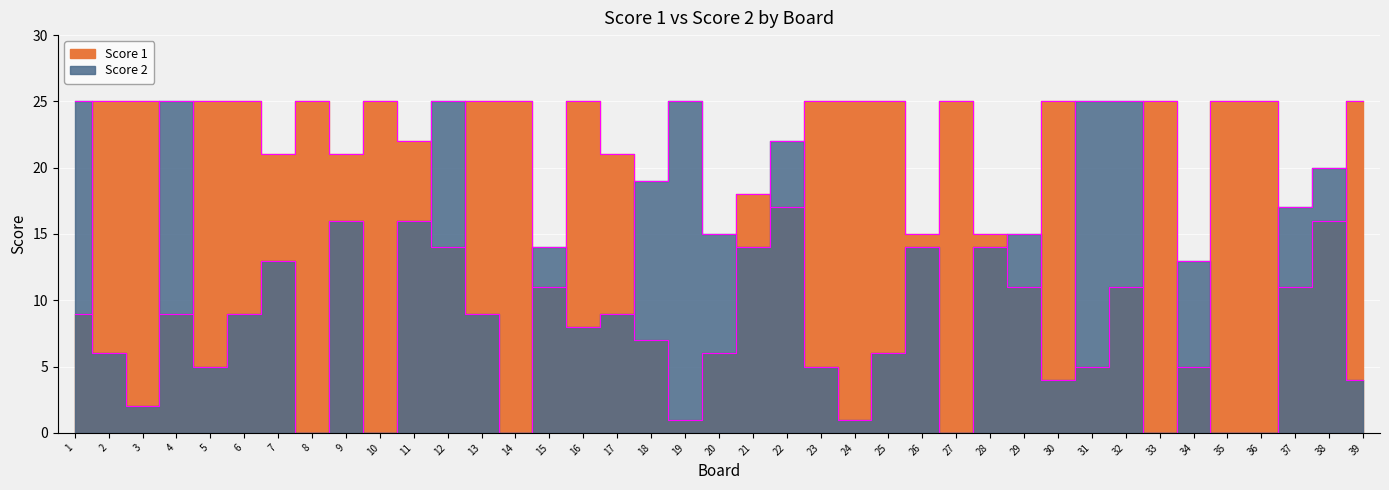

Which series has the largest range (max minus min)?

Score 2